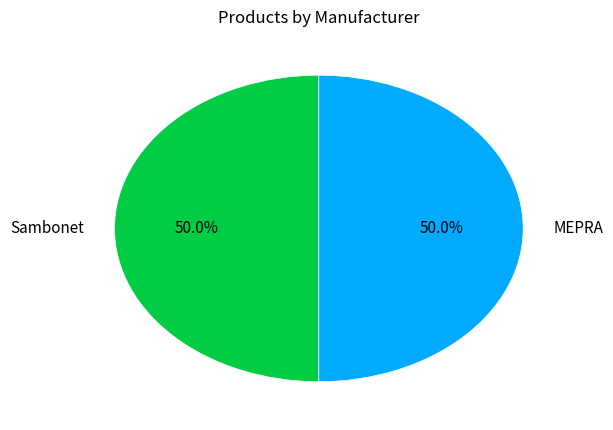

Combined, do Sambonet and MEPRA account for over 50%?

Yes